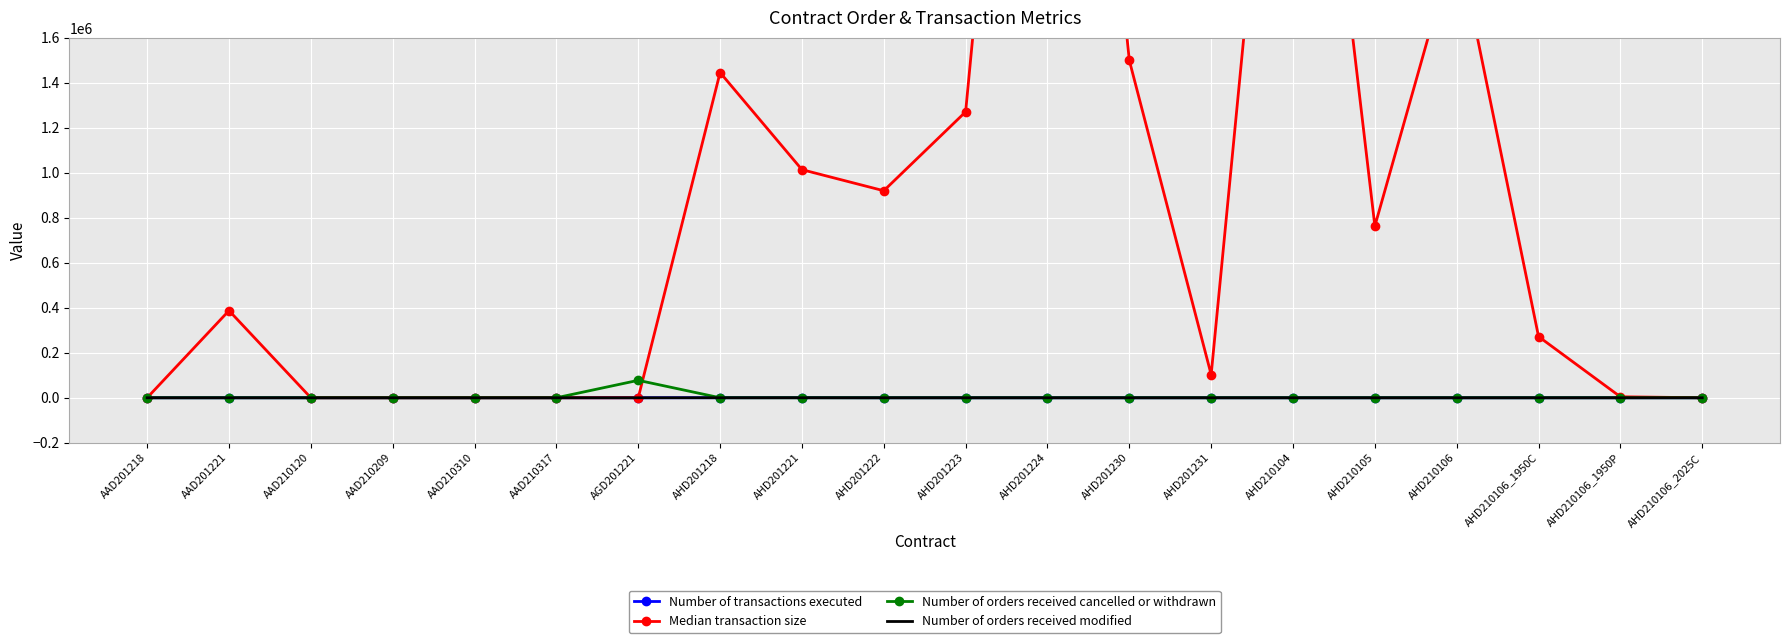

What is the sum of all Number of orders received cancelled or withdrawn values?

77642